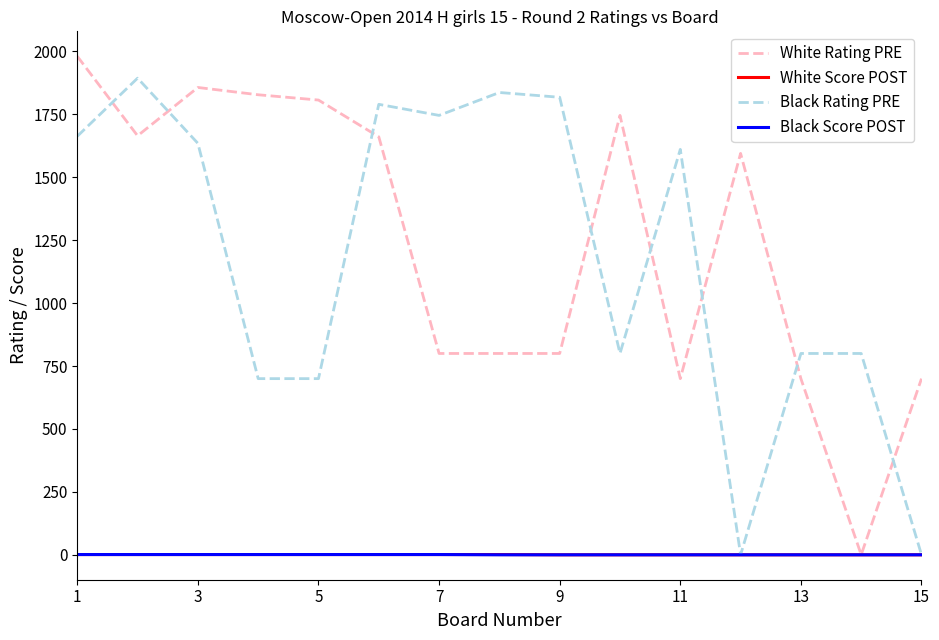

What is the greatest value displayed?

1981